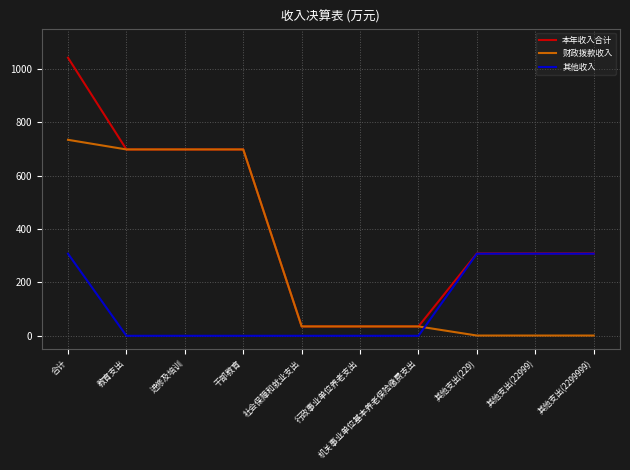

After their last crossing, which series has the higher values: 其他收入 or 财政拨款收入?

其他收入